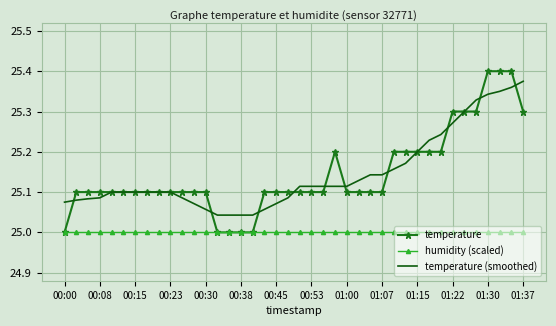

True or false: temperature (smoothed) and humidity (scaled) intersect in this chart.

False